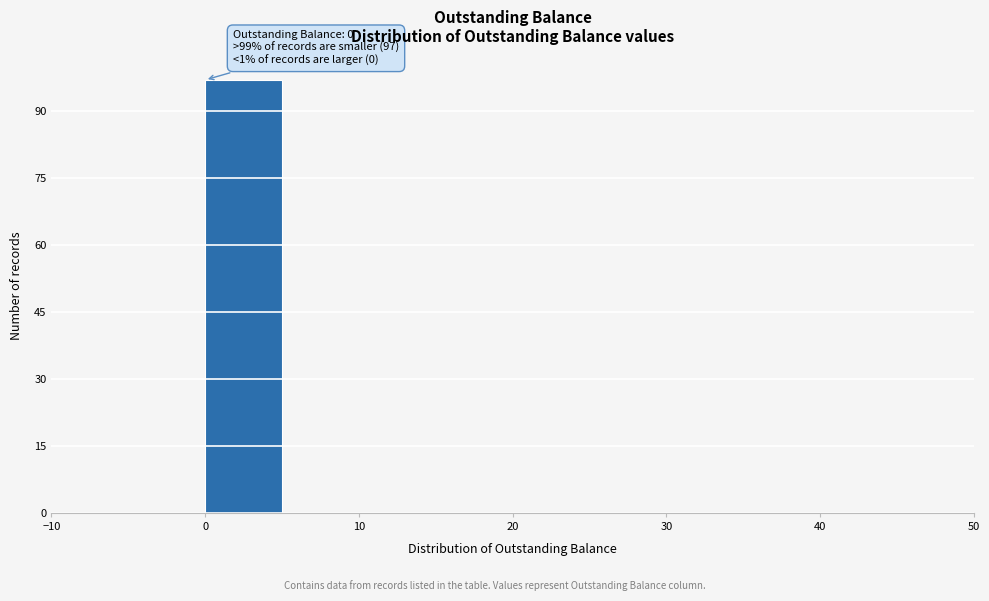

Which range on the x-axis has the tallest bar?

0 to 5